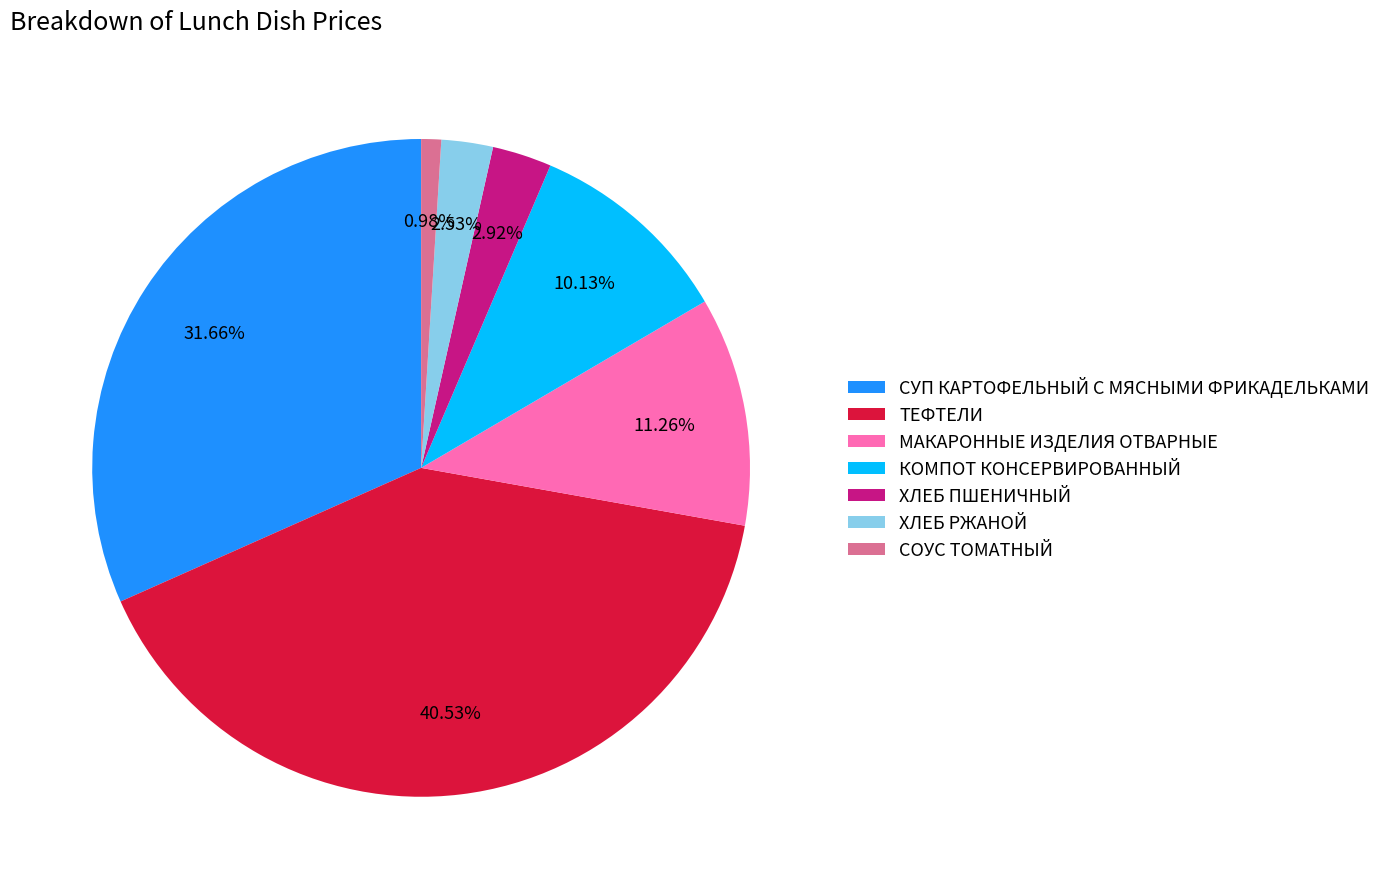

To the nearest percent, what is the combined percentage of ТЕФТЕЛИ and СУП КАРТОФЕЛЬНЫЙ С МЯСНЫМИ ФРИКАДЕЛЬКАМИ?

72%